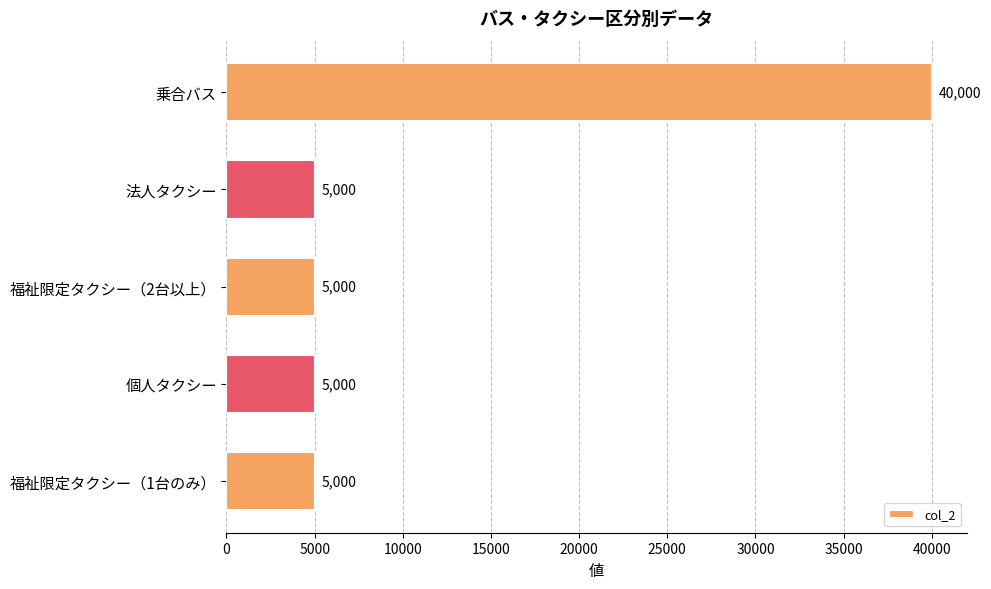

What is the sum of the values at 福祉限定タクシー（2台以上） and 乗合バス?

45000